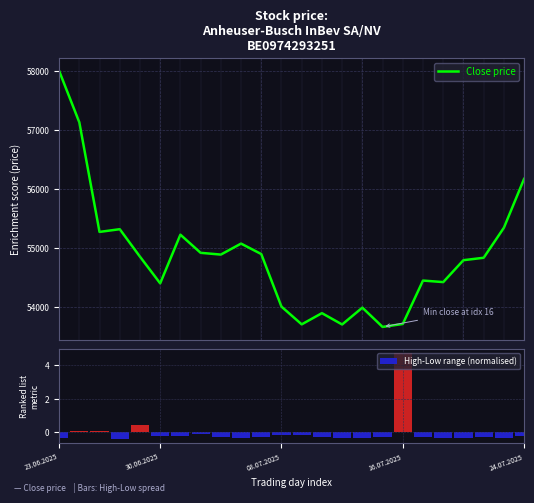

At which category is the sum across all series the highest?

23.06.2025